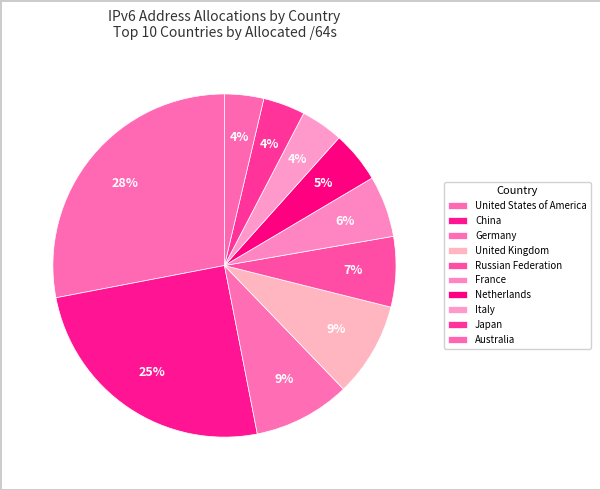

Which has a higher value, Netherlands or Australia?

Netherlands